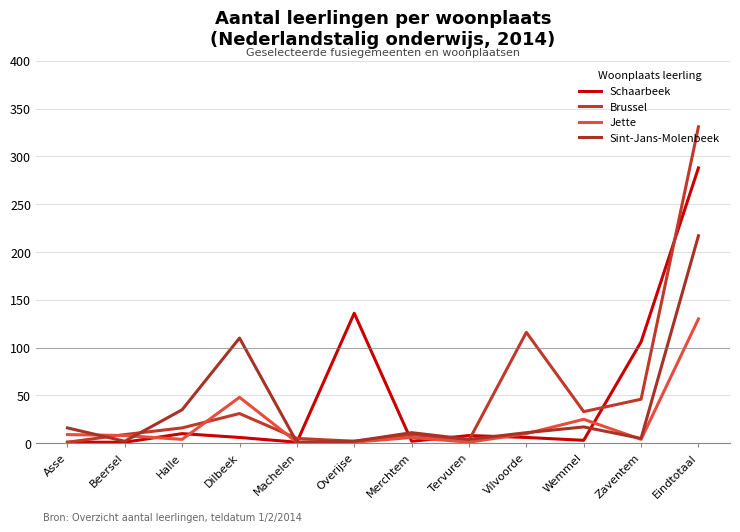

Where is the first local minimum for Brussel?

Overijse